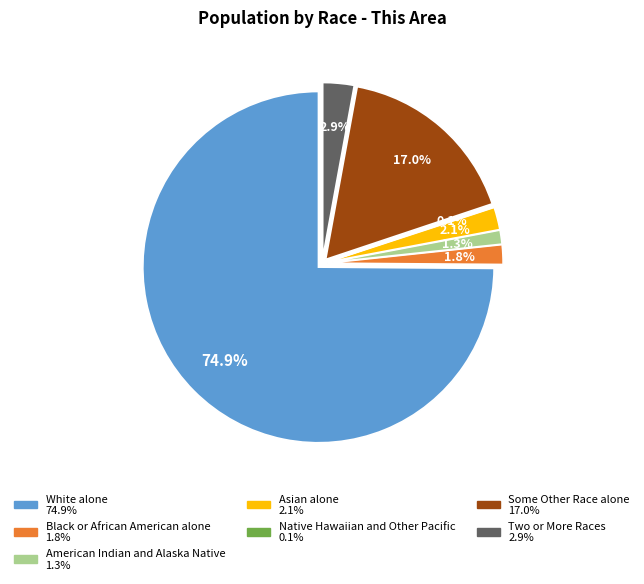

Which slice is the smallest?

Native Hawaiian and Other Pacific